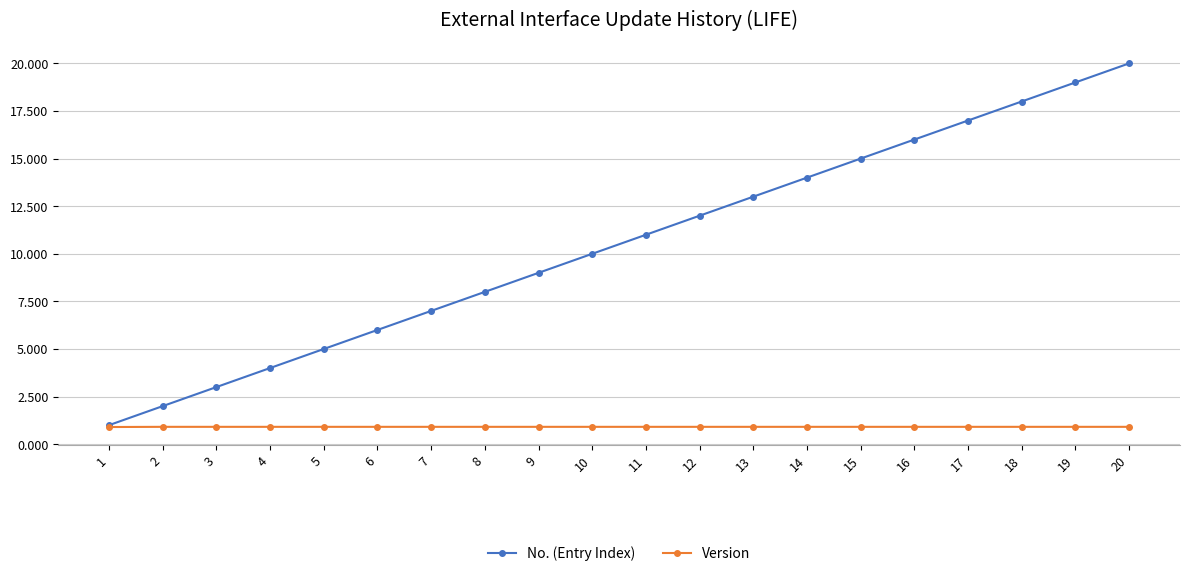

Which series changed the most between 10 and 20?

No. (Entry Index)